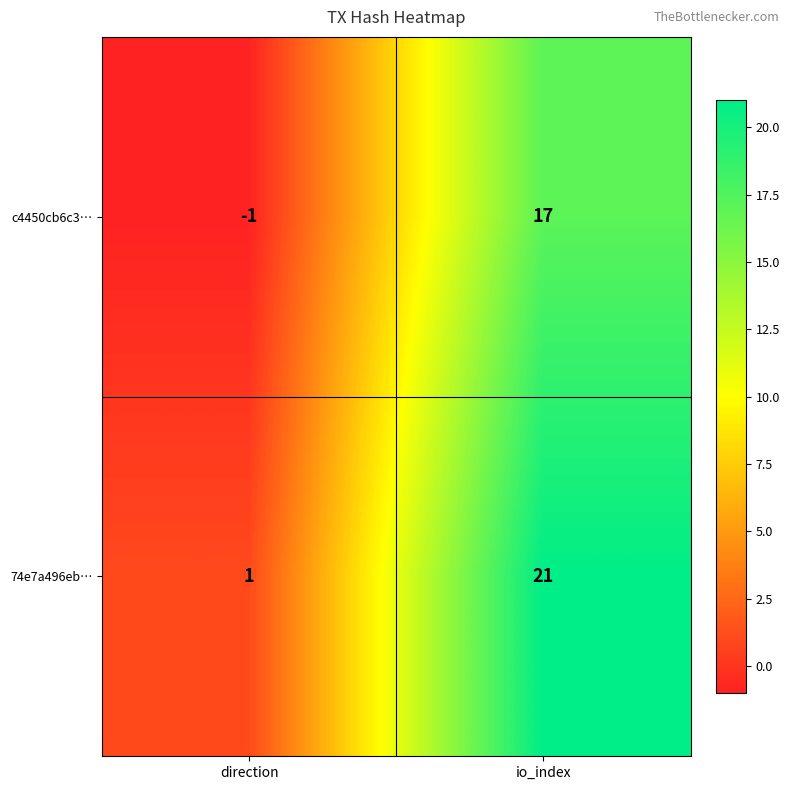

How many series are shown in this chart?

2